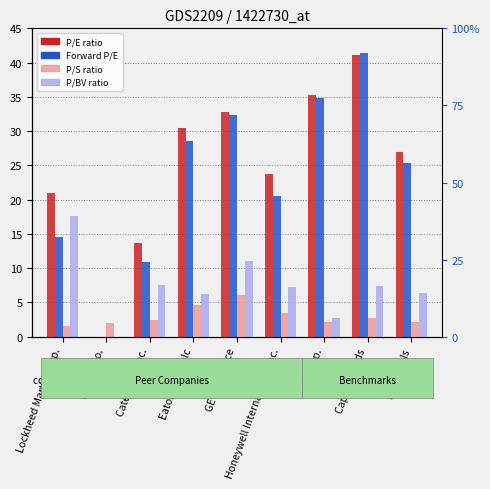

Does the chart contain any negative values?

No